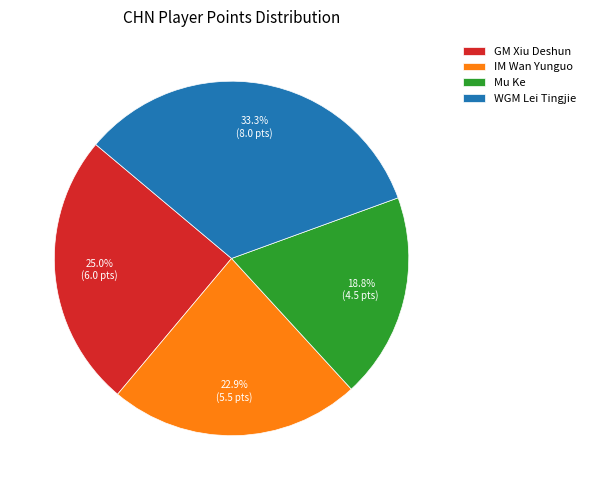

Is there a majority slice in this chart?

No